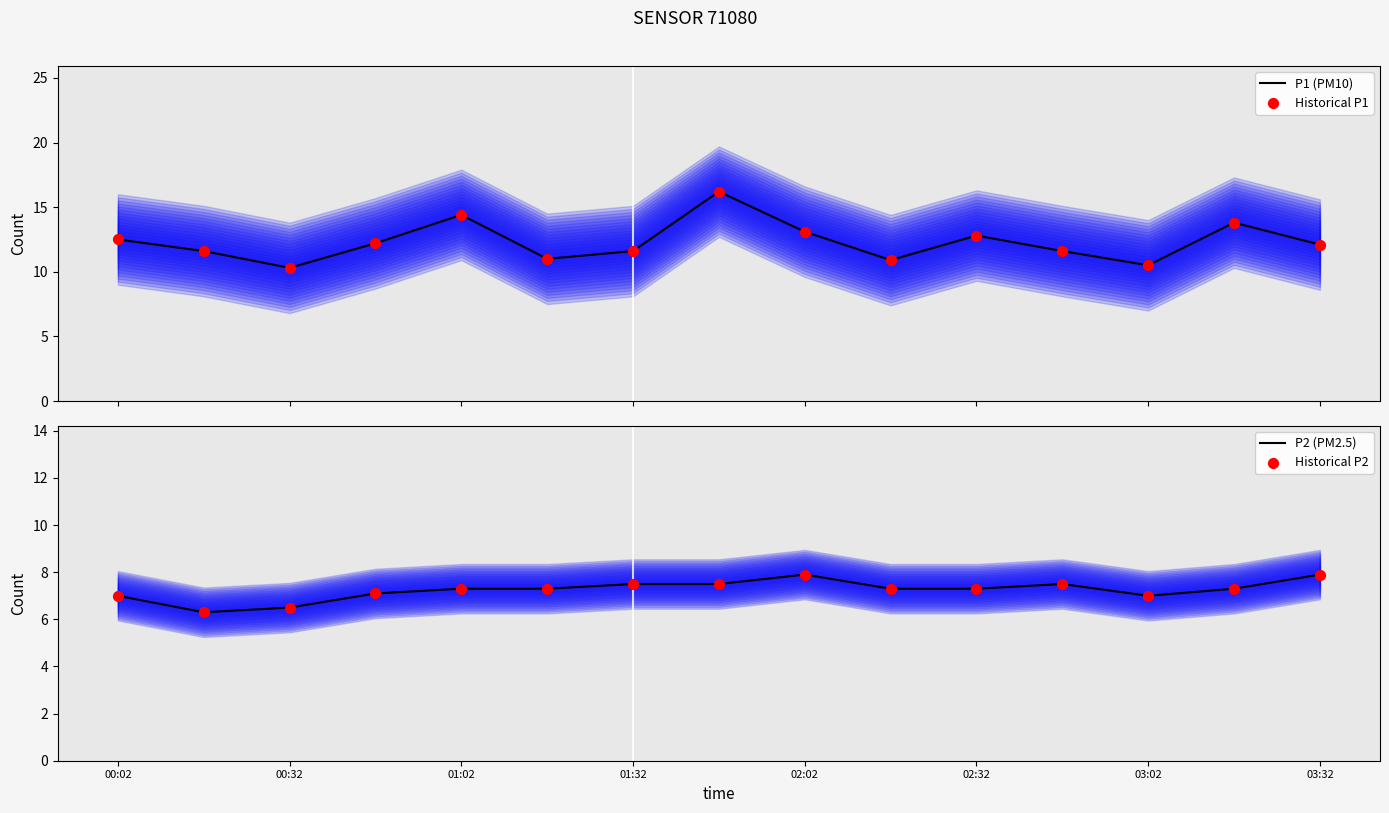

Which series has the largest total across all categories?

P1 (PM10)